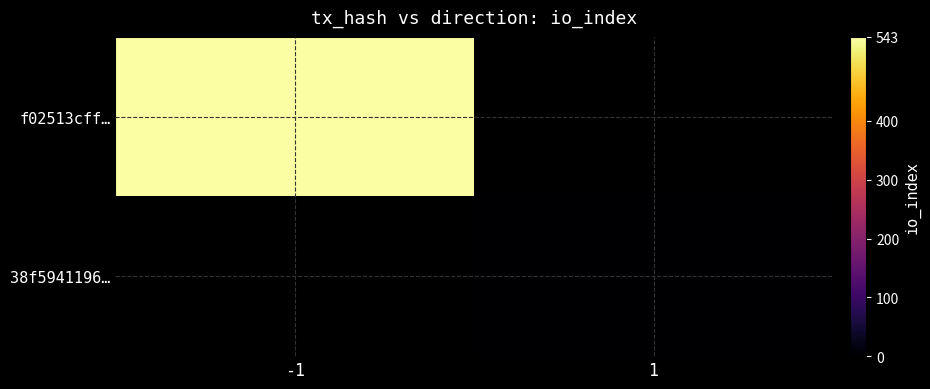

Which category has the highest value in the 38f5941196… series?

-1